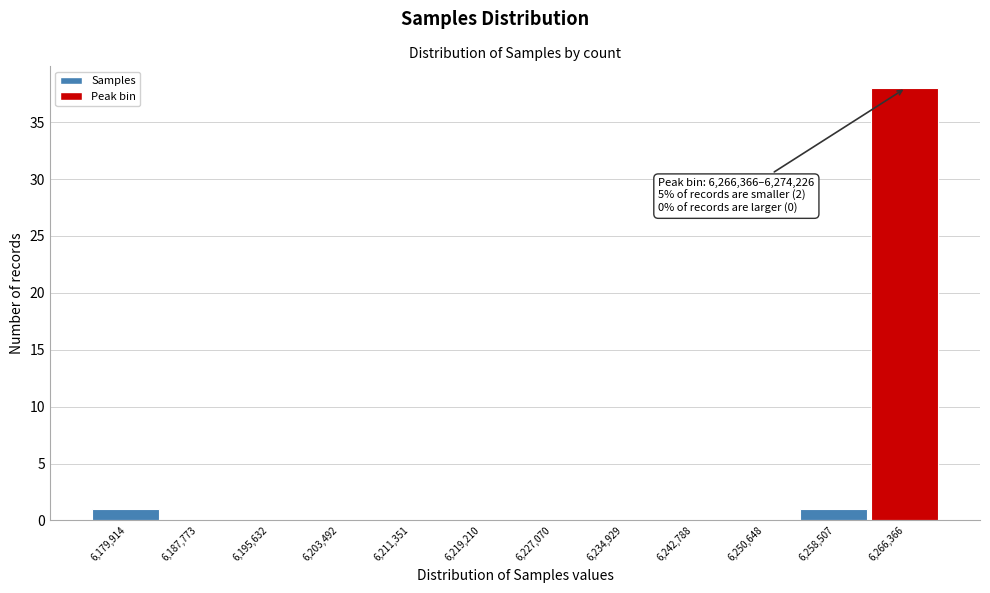

Reading left to right, list all the values displayed in this chart.

6,179,914=1	6,187,773=0	6,195,632=0	6,203,492=0	6,211,351=0	6,219,210=0	6,227,070=0	6,234,929=0	6,242,788=0	6,250,648=0	6,258,507=1	6,266,366=38